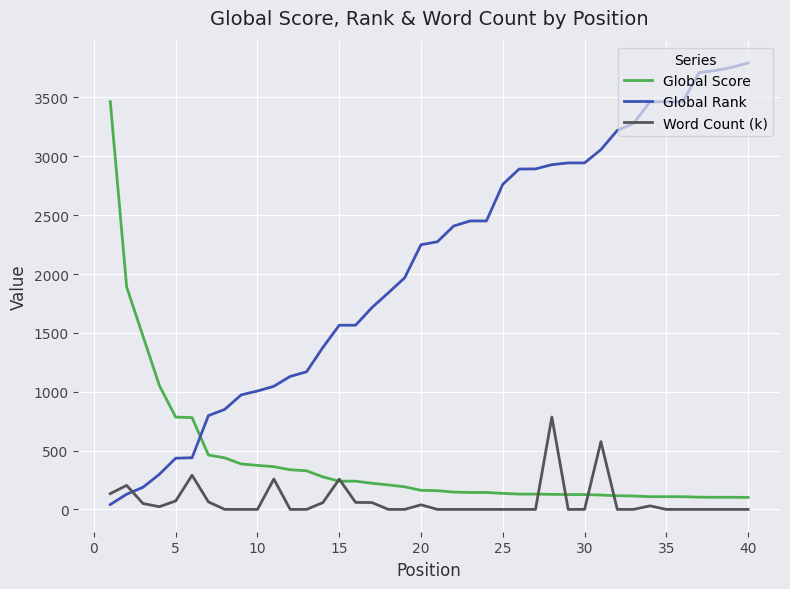

Which series has the largest total across all categories?

Global Rank